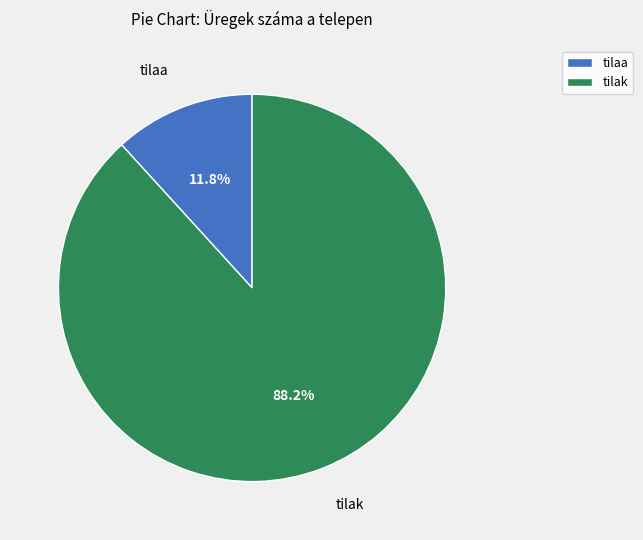

To the nearest percent, what percentage of the pie is tilaa?

12%